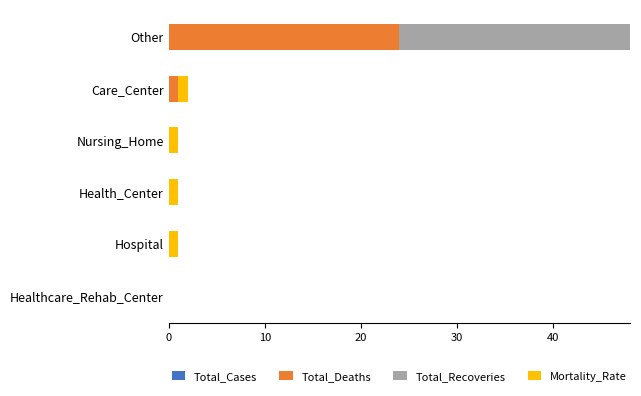

What is the sum of all Total_Deaths values?

25